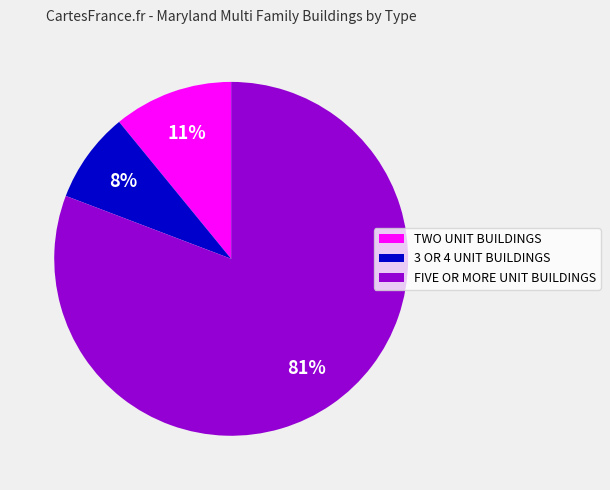

Between FIVE OR MORE UNIT BUILDINGS and TWO UNIT BUILDINGS, which is larger?

FIVE OR MORE UNIT BUILDINGS